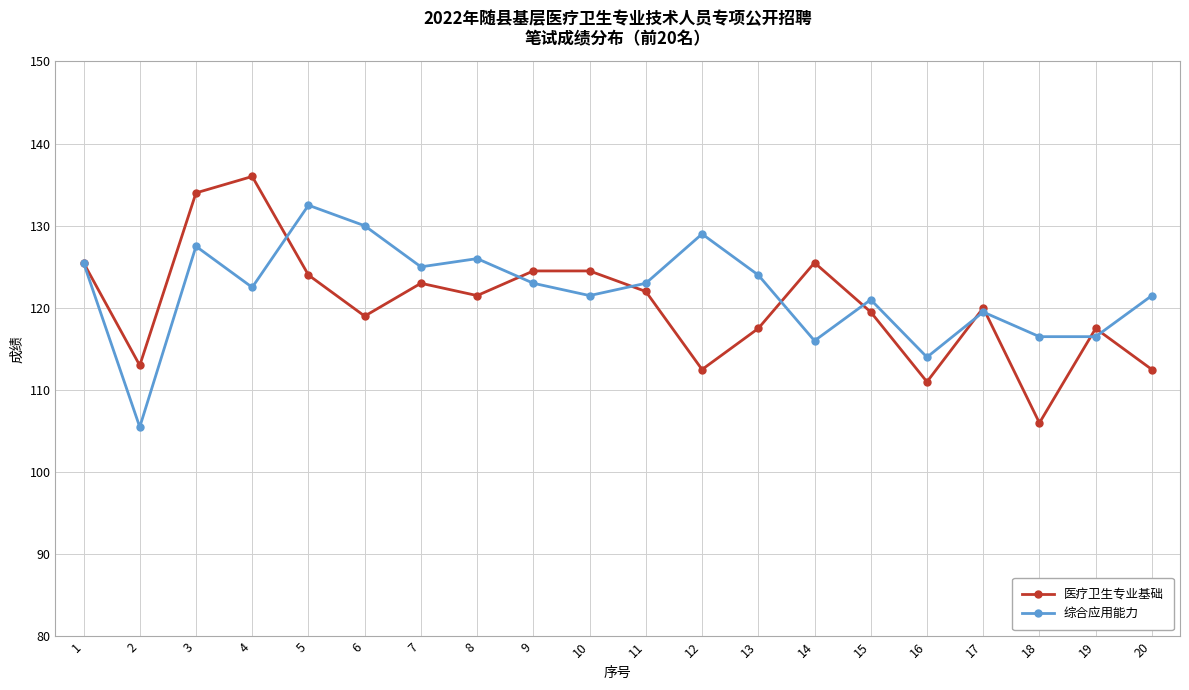

Which series has the largest range (max minus min)?

医疗卫生专业基础